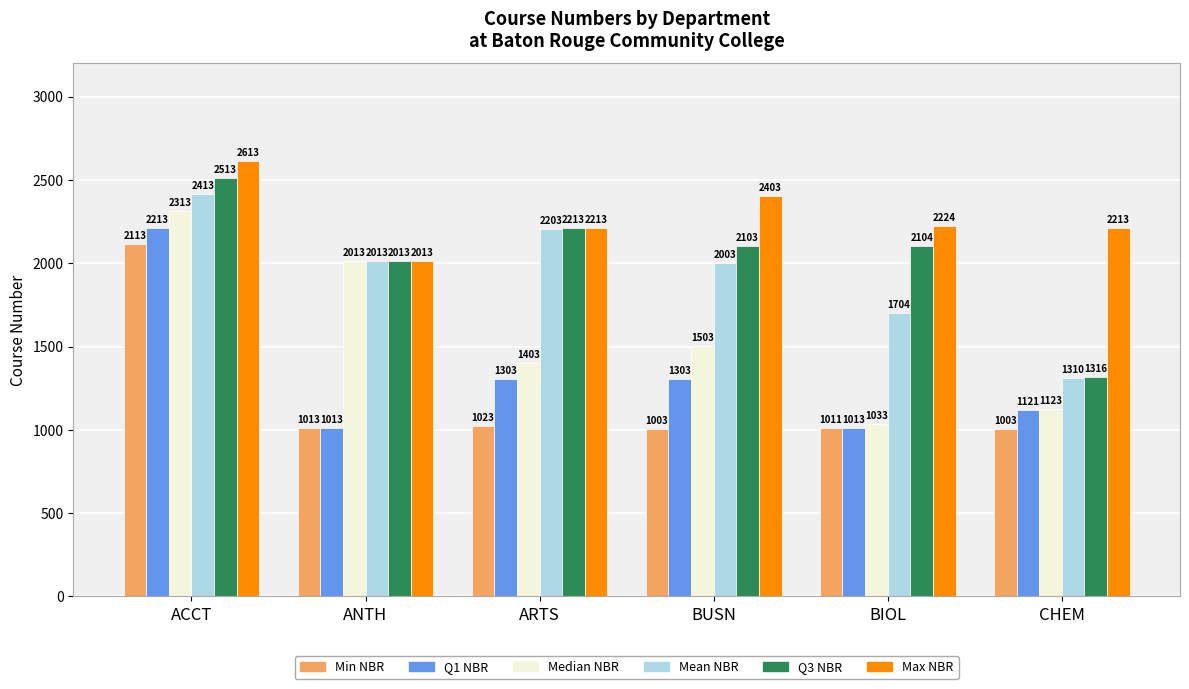

Reading left to right, list all the values displayed in this chart.

Min NBR: 2113	1013	1023	1003	1011	1003
Q1 NBR: 2213	1013	1303	1303	1013	1121
Median NBR: 2313	2013	1403	1503	1033	1123
Mean NBR: 2413	2013	2203	2003	1704	1310
Q3 NBR: 2513	2013	2213	2103	2104	1316
Max NBR: 2613	2013	2213	2403	2224	2213